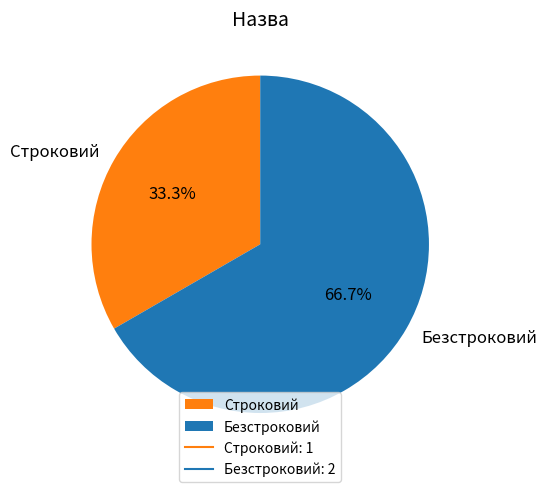

To the nearest percent, what is the combined percentage of Безстроковий and Строковий?

100%